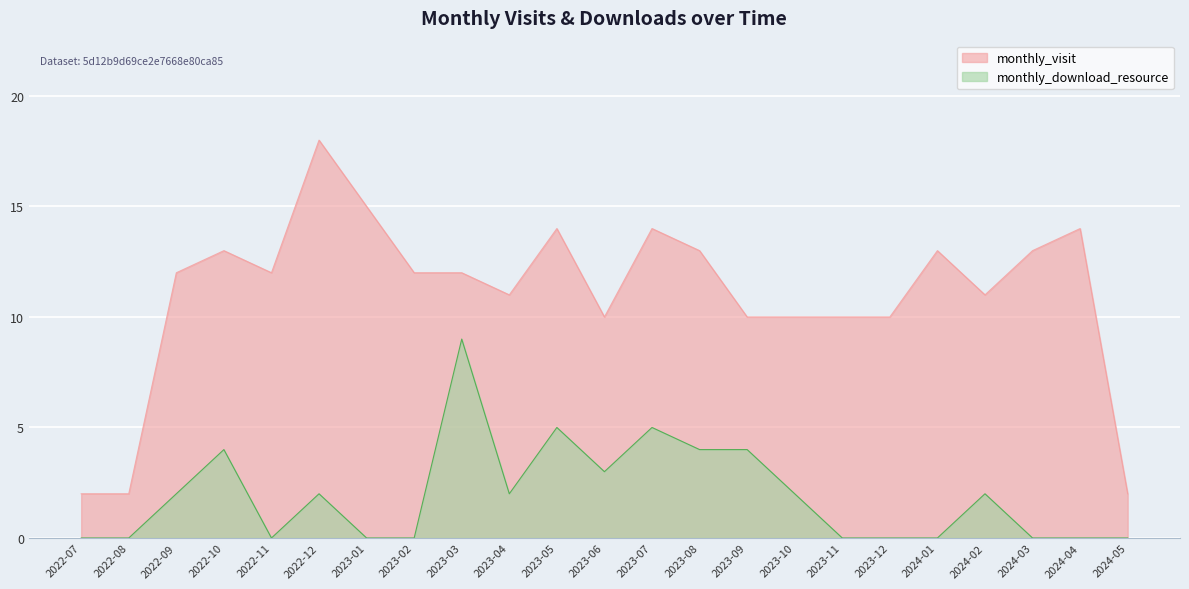

What are all the series names shown in the legend?

monthly_visit, monthly_download_resource